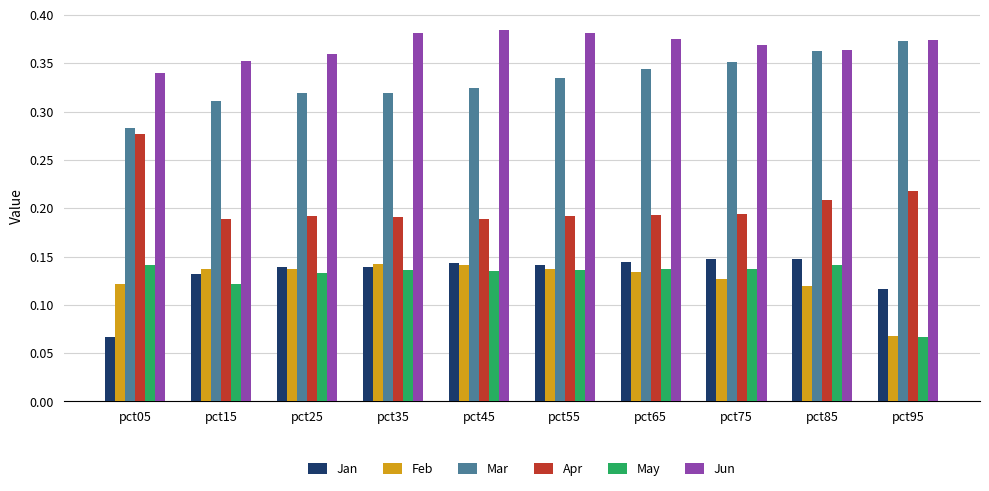

Which category has the lowest value in the Jun series?

pct05